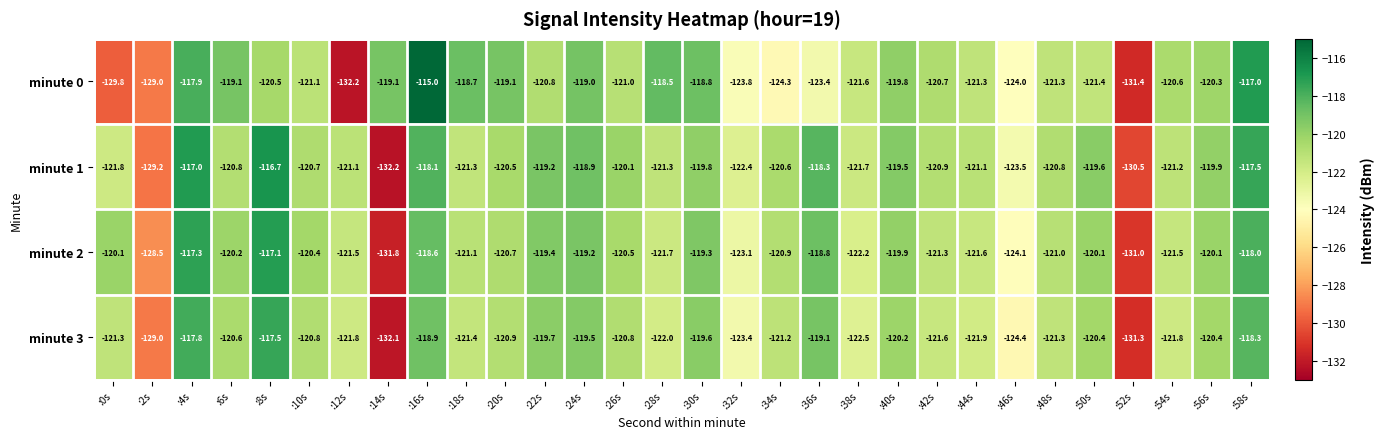

Where is minute 2 nearest to the value -124?

:46s